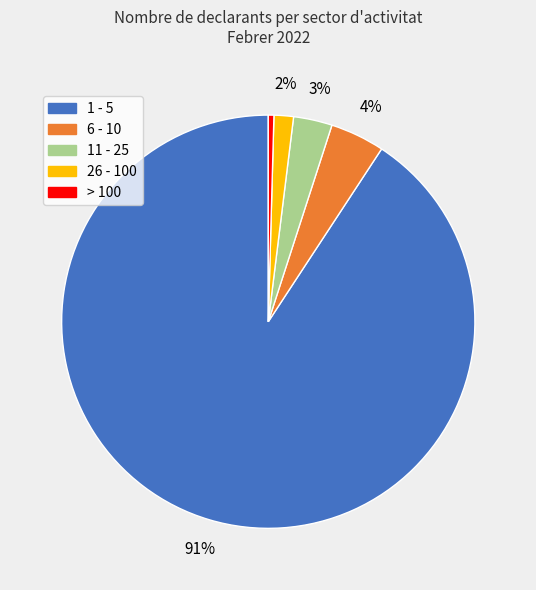

Which category has the biggest portion of the pie?

1 - 5